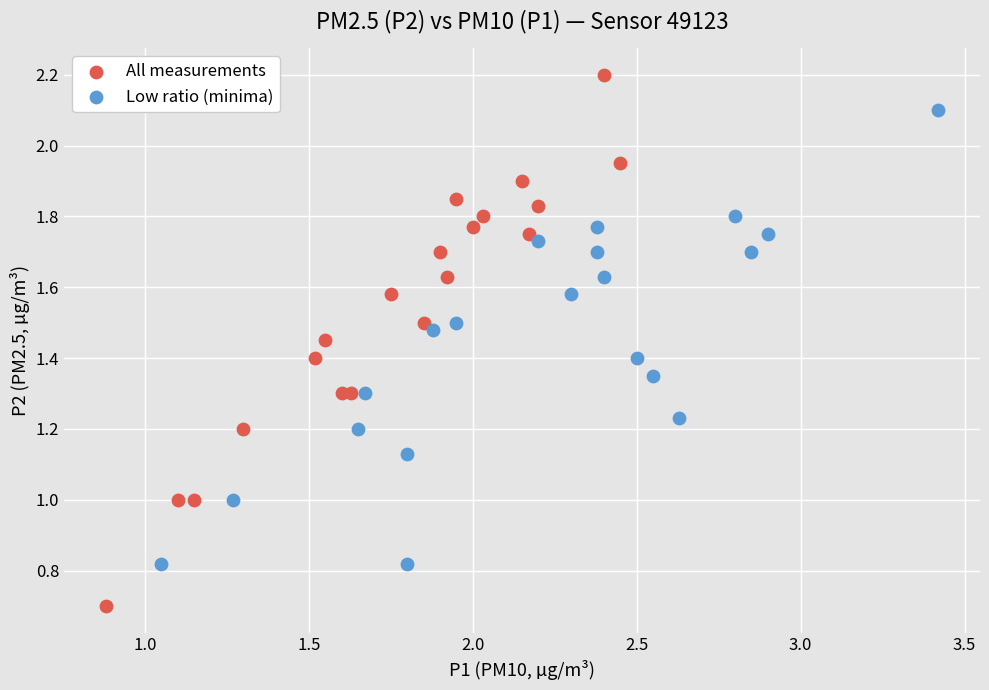

Which series reaches the minimum Y coordinate?

All measurements